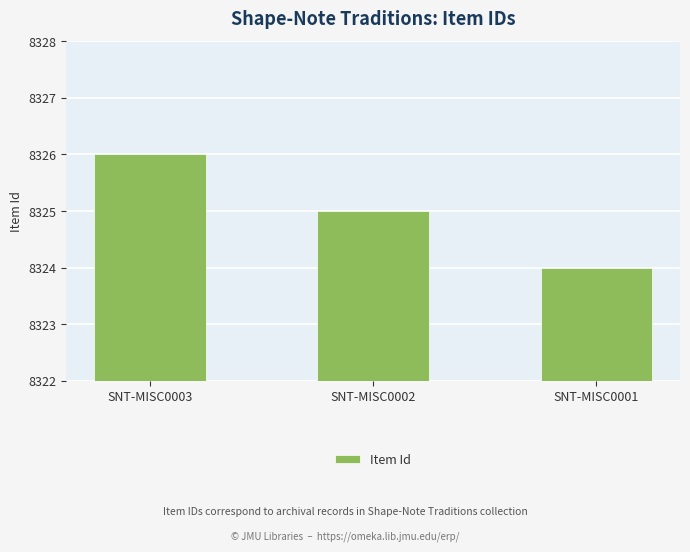

What value does the data have at SNT-MISC0001?

8324